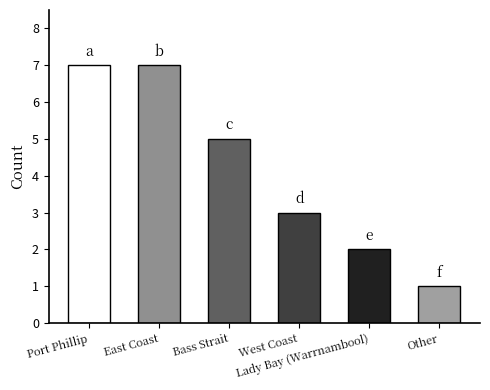

What is the difference between the second highest and minimum values?

6